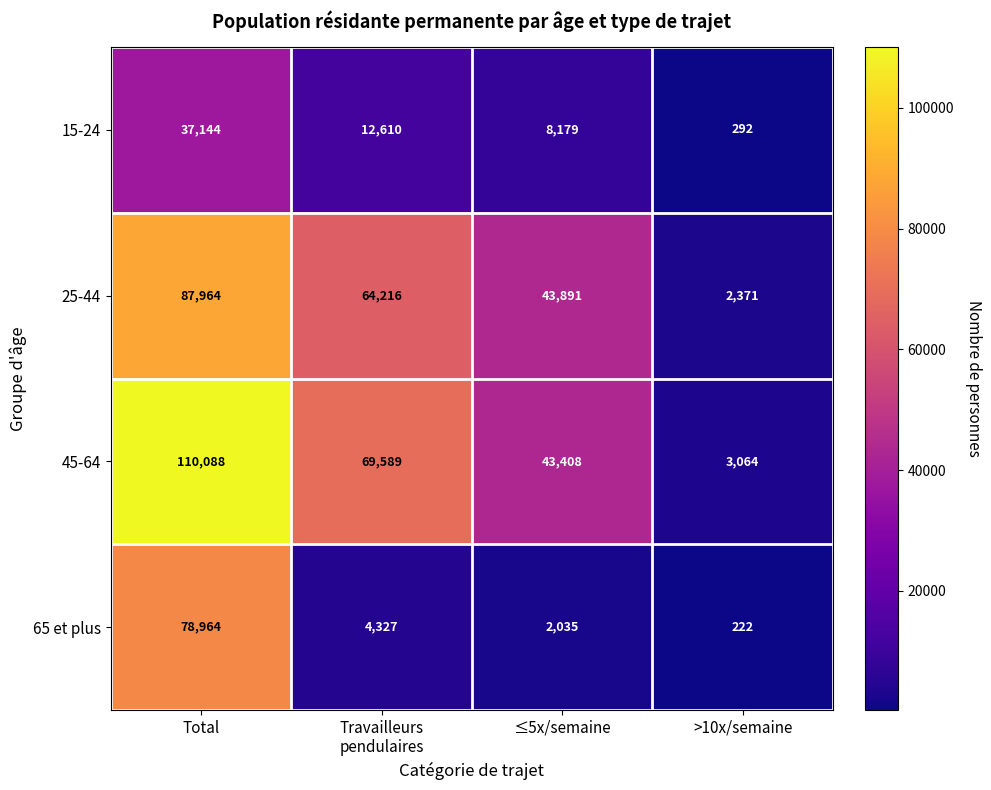

What is the spread (max minus min) of values at Travailleurs
pendulaires?

65262